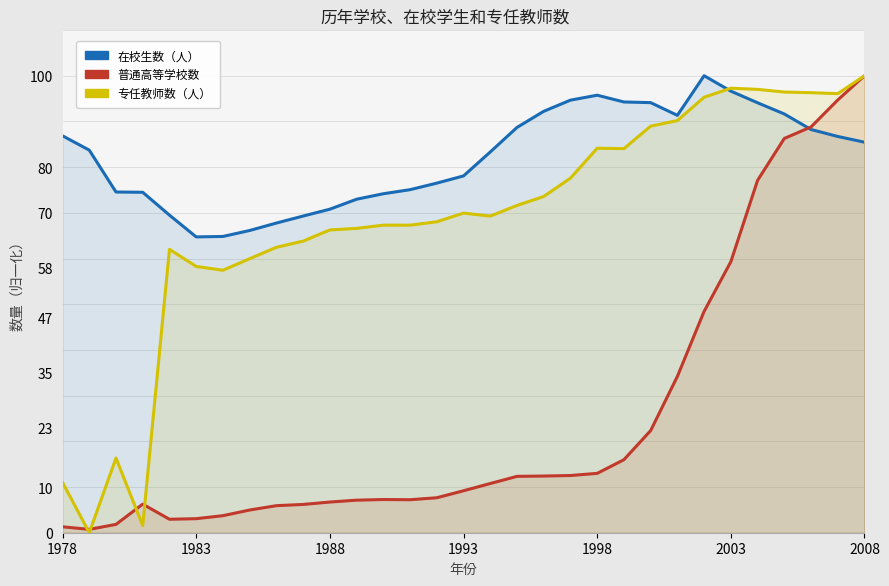

Rank the series by their average value, from highest to lowest.

在校生数（人）, 专任教师数（人）, 普通高等学校数